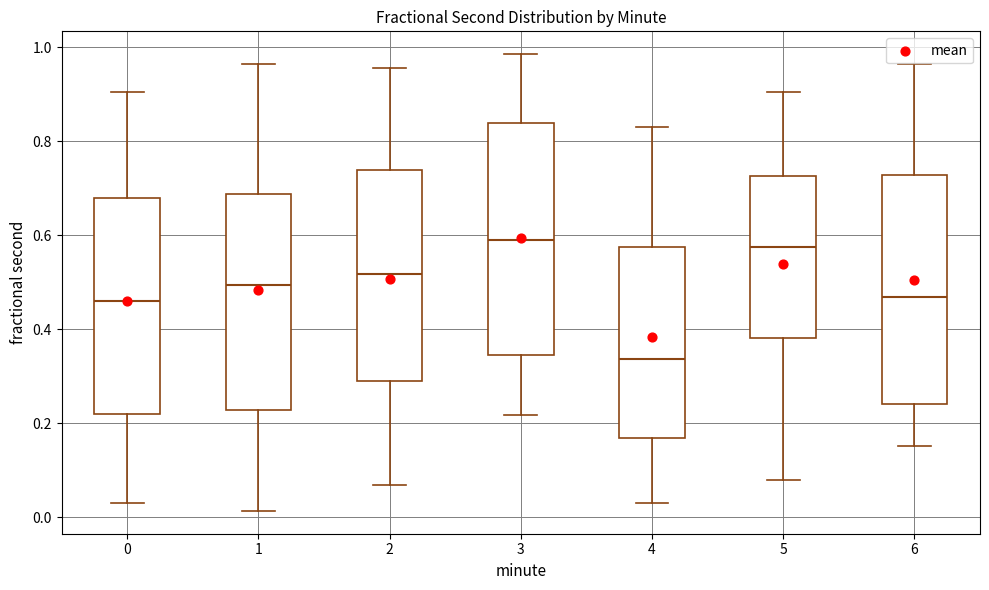

Reading left to right, transcribe this box plot: for each box, give where its median line is, the range the box spans, and where its two whiskers end, as read against the y-axis. The values are not printed on the chart, so give them approximately, as read against the axis.

0: median 0.46, box 0.22 to 0.68, whiskers 0.02 to 0.90
1: median 0.50, box 0.22 to 0.68, whiskers 0.02 to 0.96
2: median 0.52, box 0.28 to 0.74, whiskers 0.06 to 0.96
3: median 0.58, box 0.34 to 0.84, whiskers 0.22 to 0.98
4: median 0.34, box 0.16 to 0.58, whiskers 0.02 to 0.84
5: median 0.58, box 0.38 to 0.72, whiskers 0.08 to 0.90
6: median 0.46, box 0.24 to 0.72, whiskers 0.16 to 0.96